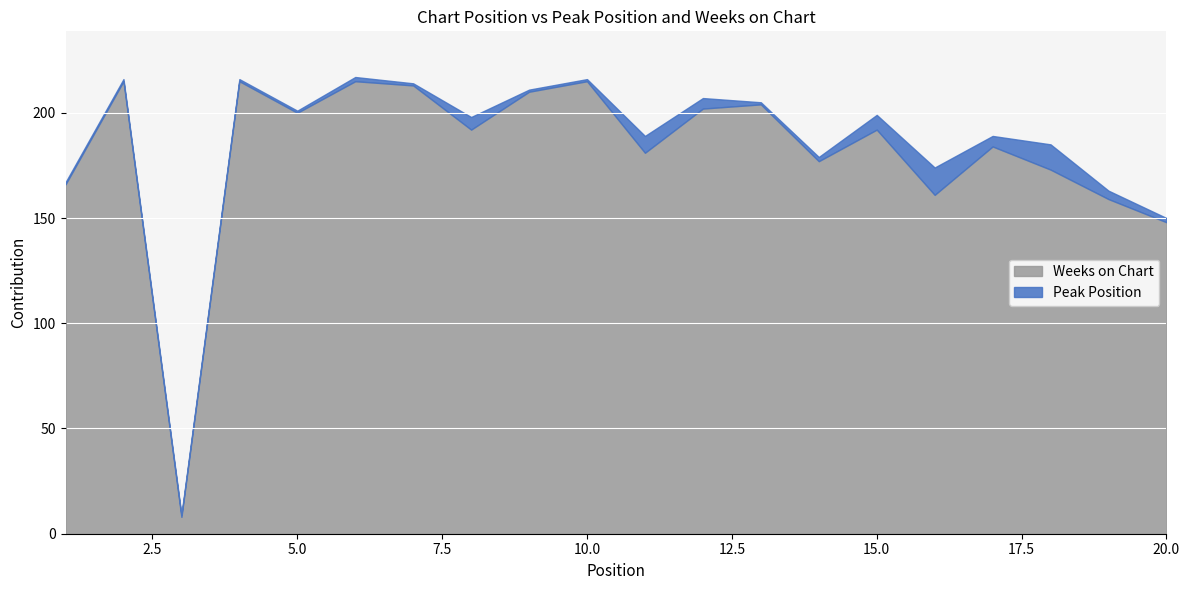

What is the difference between the highest and lowest values at 2?

214